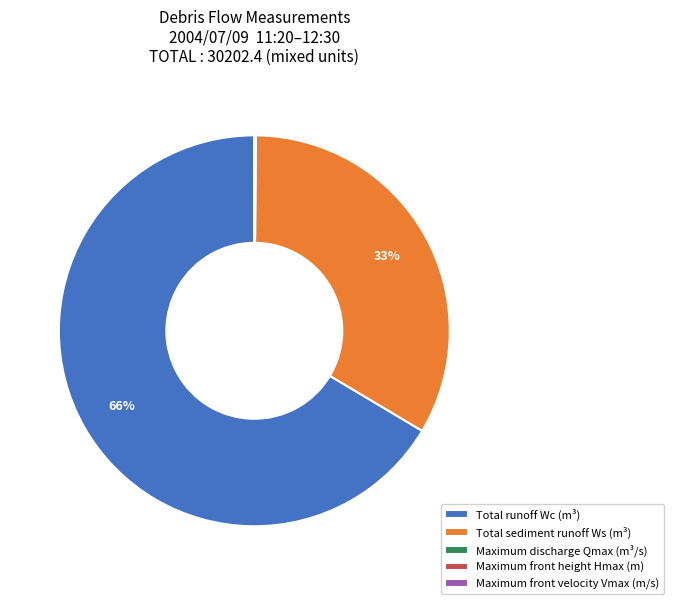

To the nearest percent, what is the average slice percentage?

20%